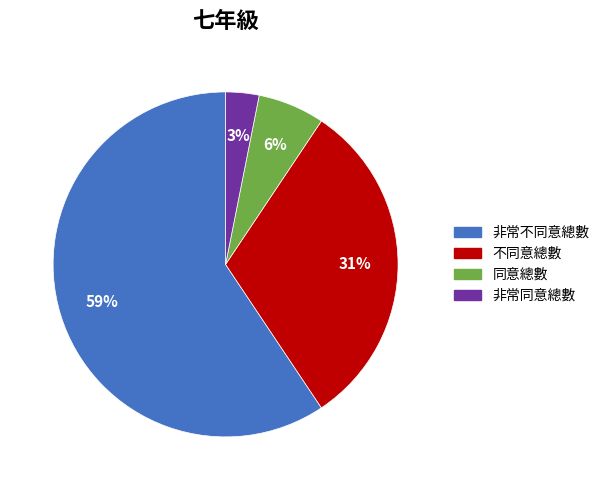

What is the ratio of the value at 非常不同意總數 to the value at 不同意總數?

1.9